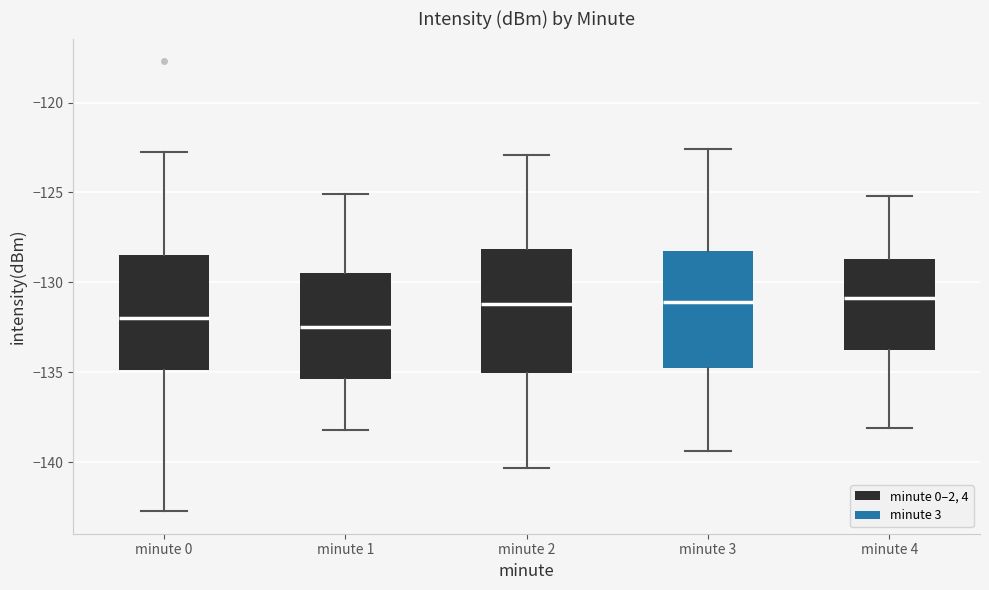

Reading left to right, read every box against the y-axis: the position of its median line, the range the box covers, and the ends of its whiskers. The values are not printed on the chart, so give them approximately, as read against the axis.

minute 0: median -132.0, box -135.0 to -128.5, whiskers -142.5 to -123.0
minute 1: median -132.5, box -135.5 to -129.5, whiskers -138.0 to -125.0
minute 2: median -131.0, box -135.0 to -128.0, whiskers -140.5 to -123.0
minute 3: median -131.0, box -135.0 to -128.0, whiskers -139.5 to -122.5
minute 4: median -131.0, box -134.0 to -128.5, whiskers -138.0 to -125.0